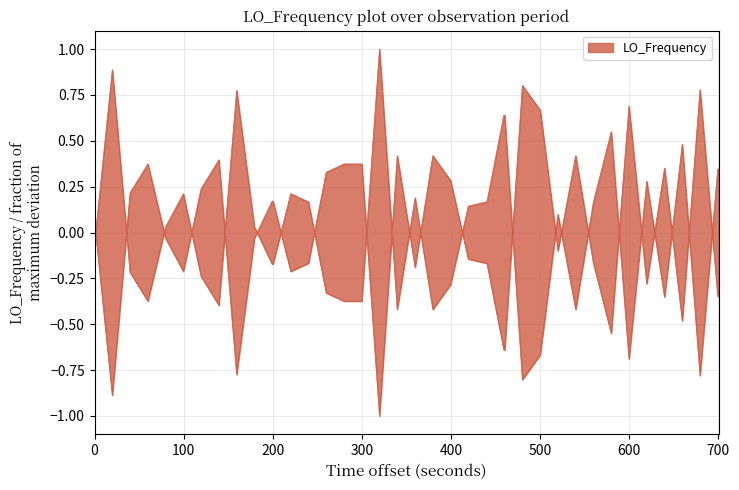

How many positive values are there?

21